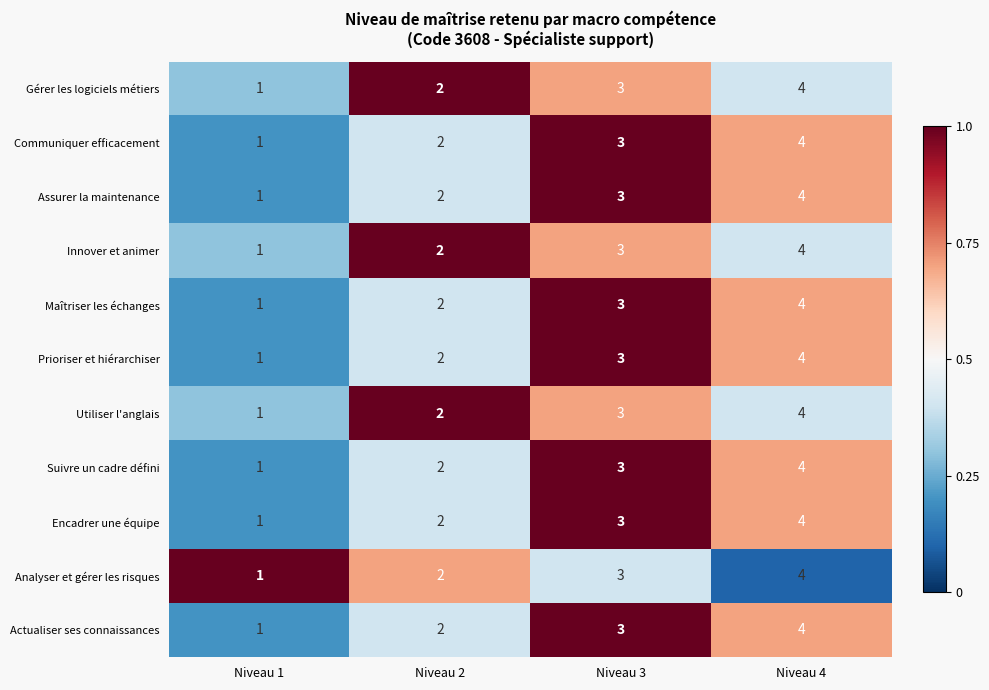

True or false: Assurer la maintenance has a value of 2 at Niveau 4.

False